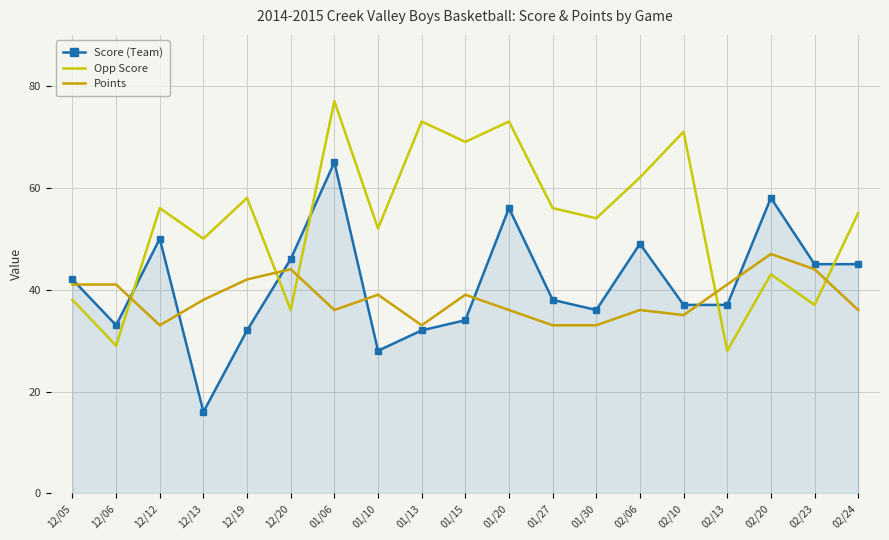

Where is the first local maximum for Score (Team)?

12/12